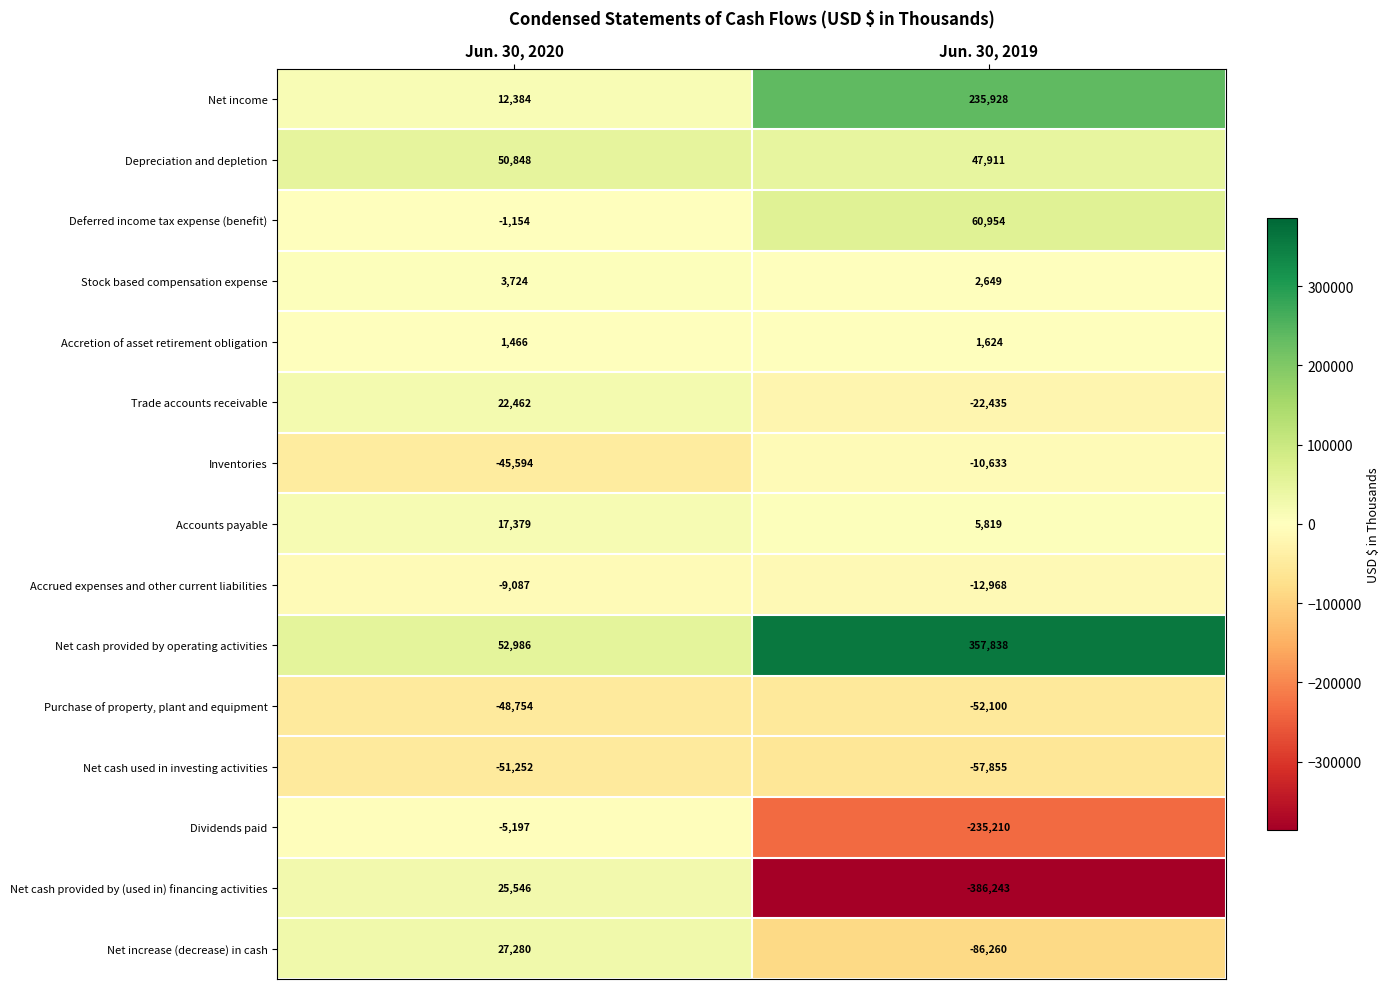

What is the total value across all series at Jun. 30, 2020?

53037